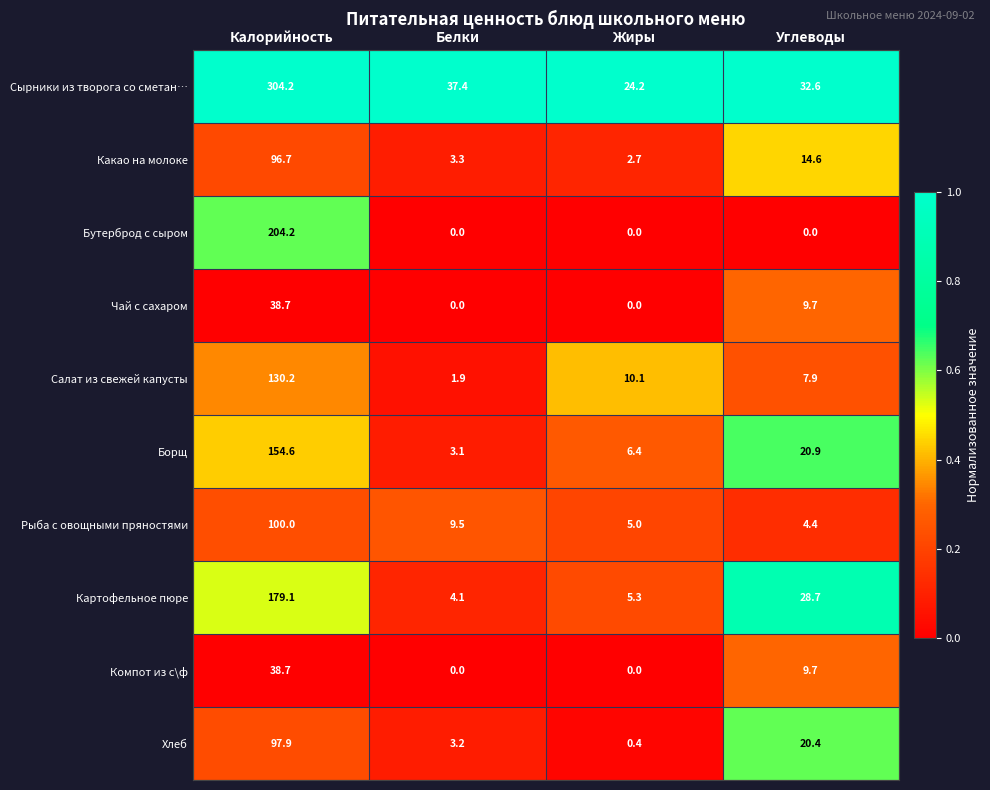

What is the maximum value shown in the chart?

304.2